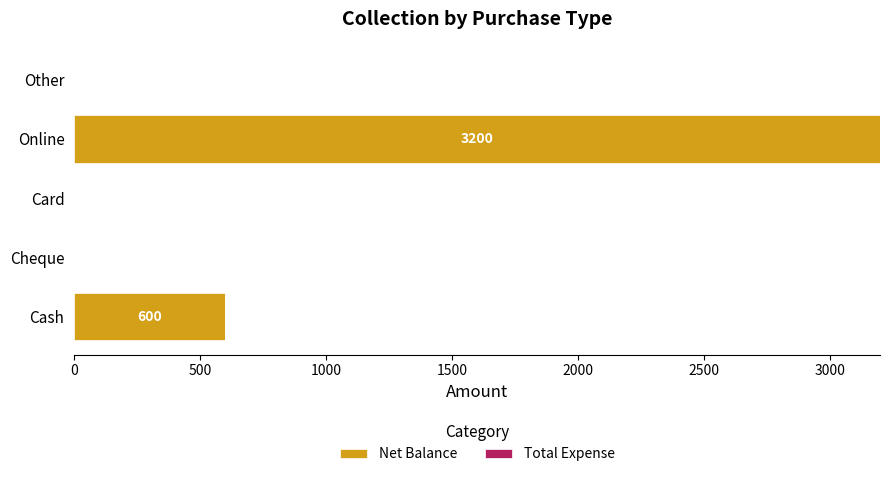

What is the sum of the values at Other and Cash?

600